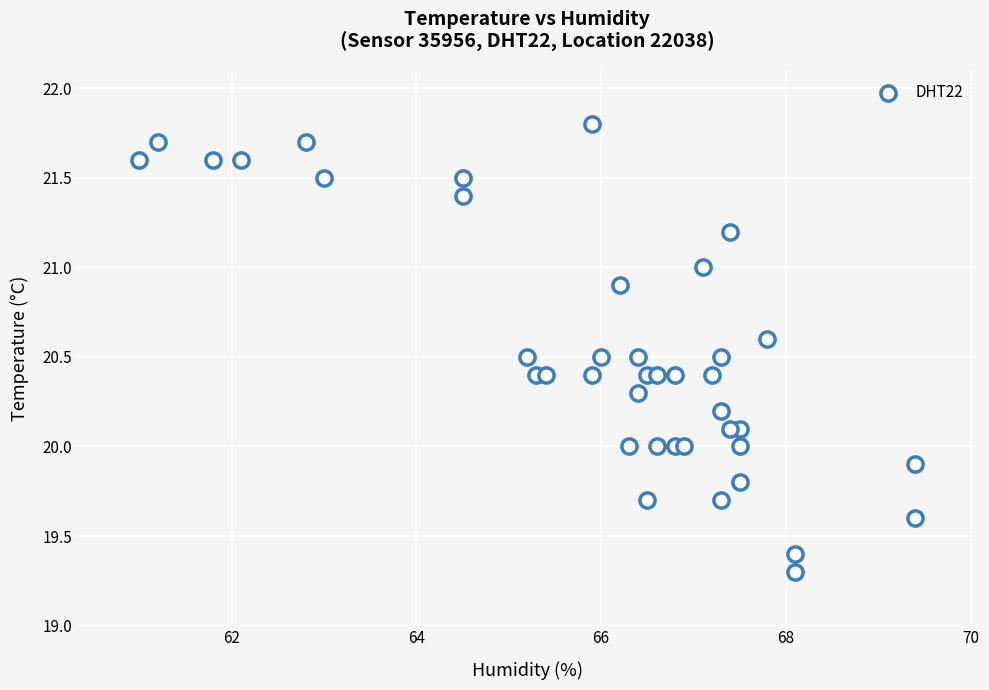

What is the range of X values (max minus min)?

8.4